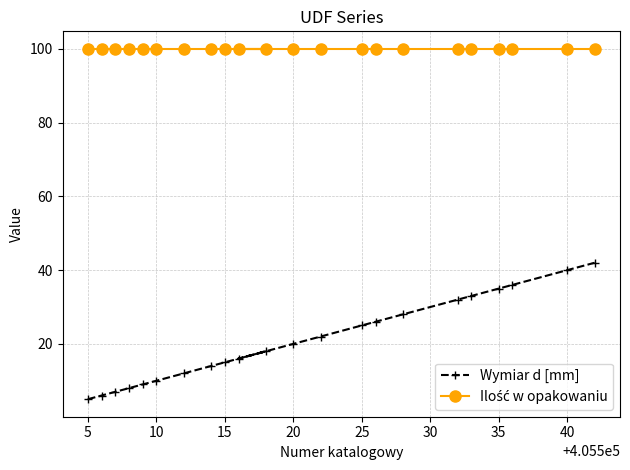

Which series has the widest spread of values?

Wymiar d [mm]